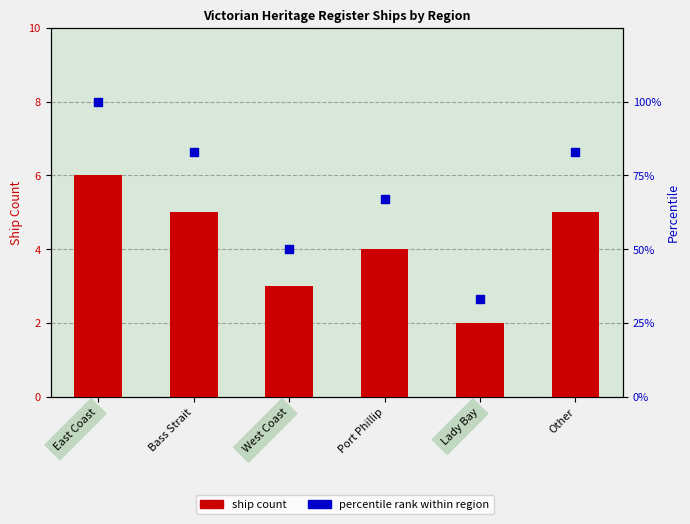

Which series has the largest Y range (max minus min)?

percentile rank